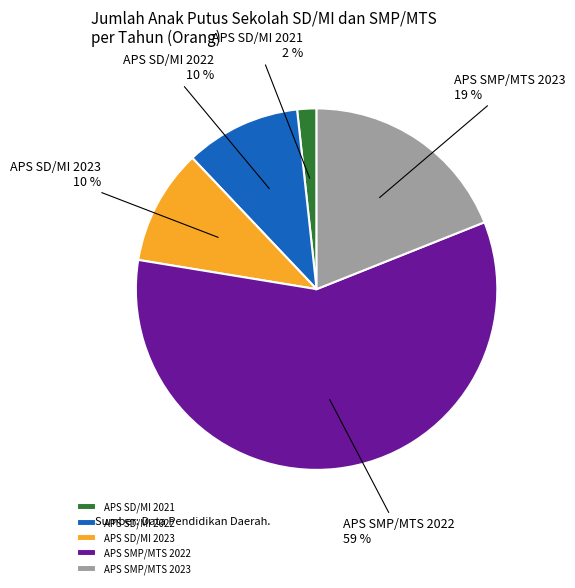

How many segments does this pie chart have?

5